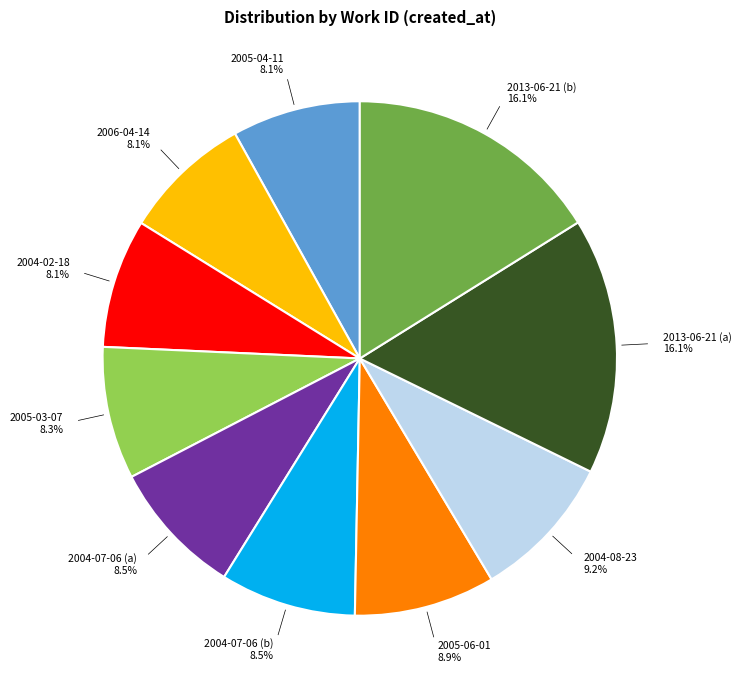

Does 2004-07-06 (a) represent more than half of the total?

No